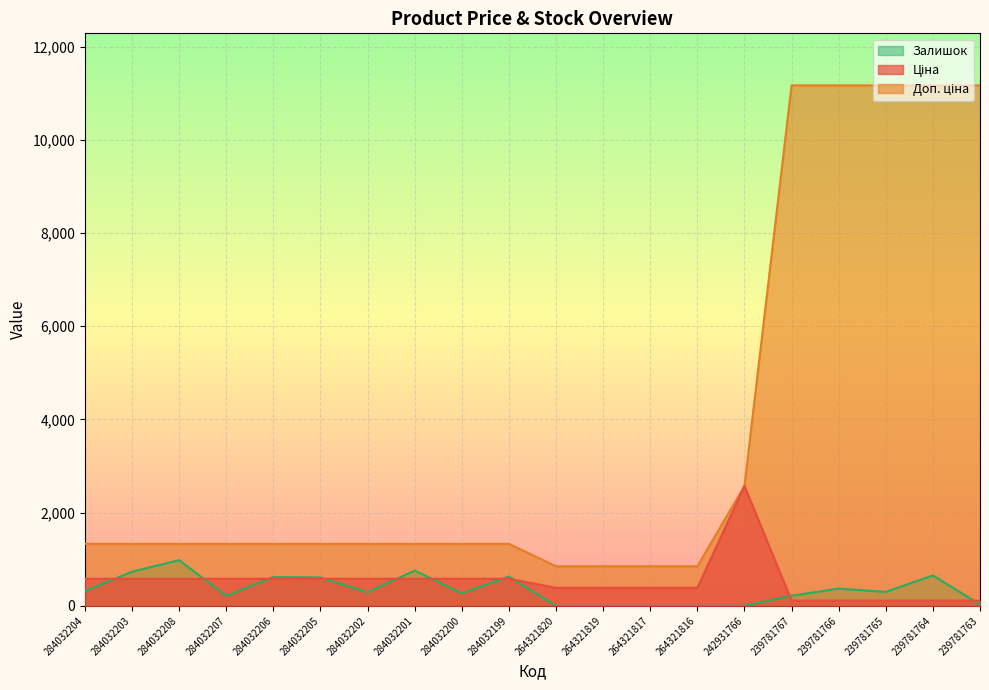

Which series changed the most between 284032203 and 284032205?

Залишок